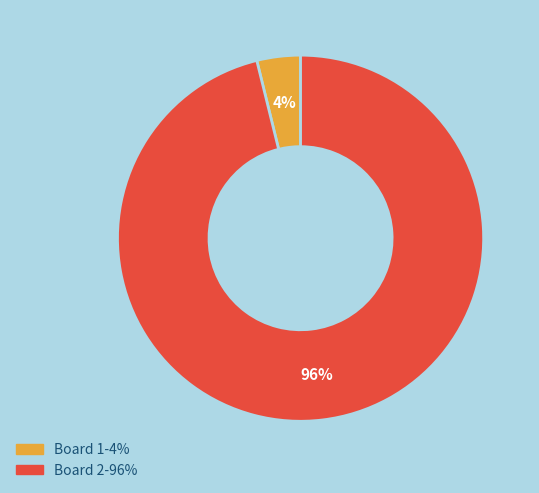

Count the number of slices in the pie.

2